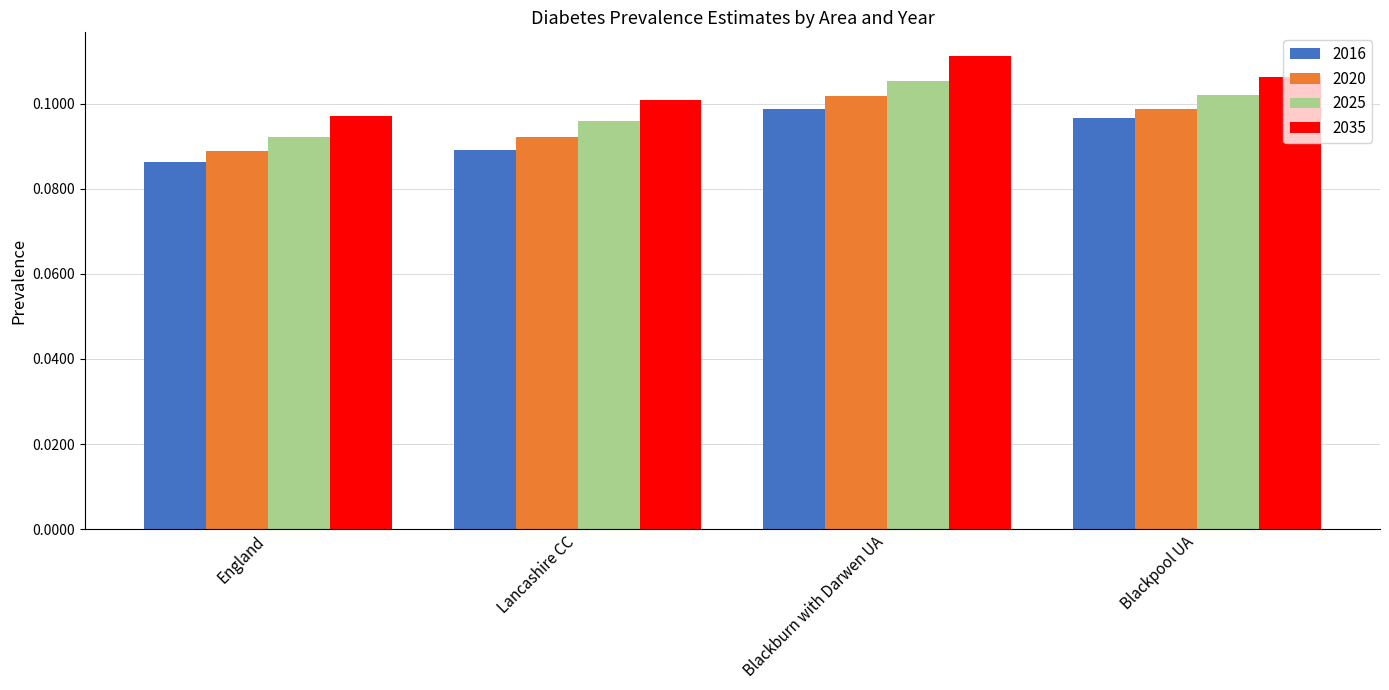

What is the label of the 2nd bar from the right?

Blackburn with Darwen UA